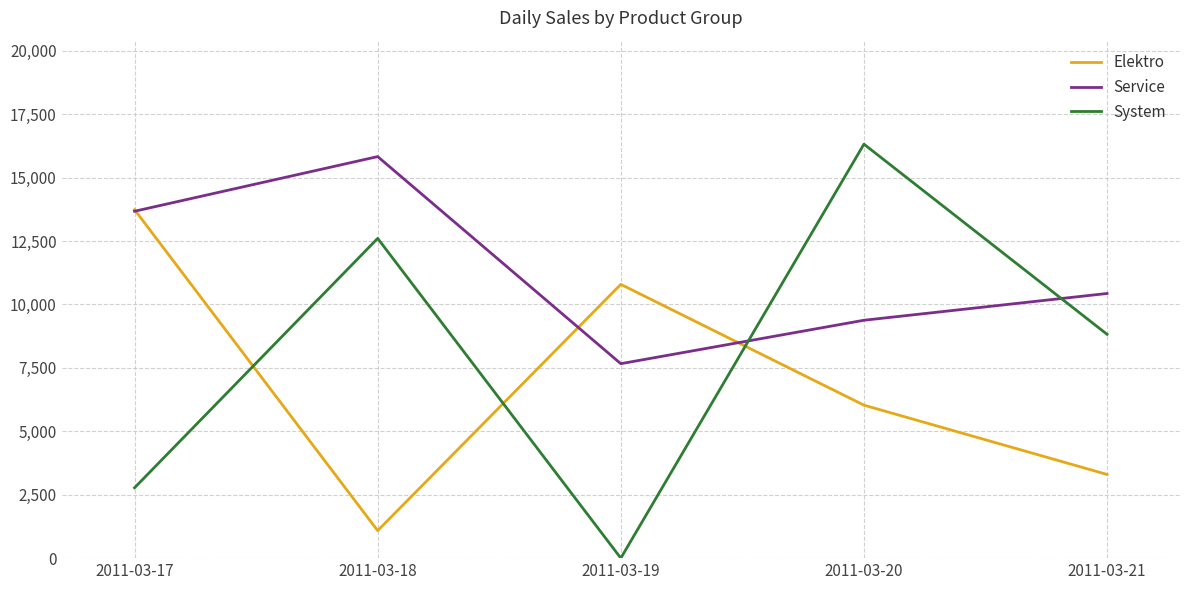

At which category is the sum across all series the highest?

2011-03-20